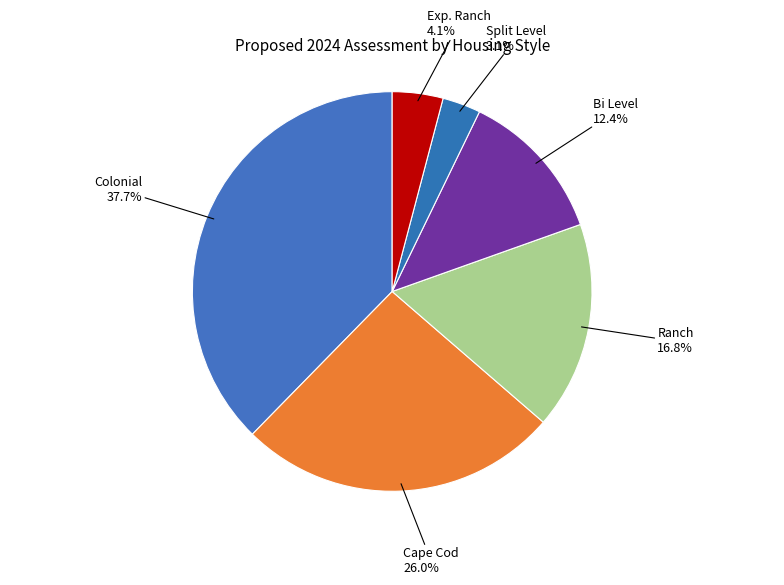

Rank the categories by value from lowest to highest.

Split Level, Exp. Ranch, Bi Level, Ranch, Cape Cod, Colonial